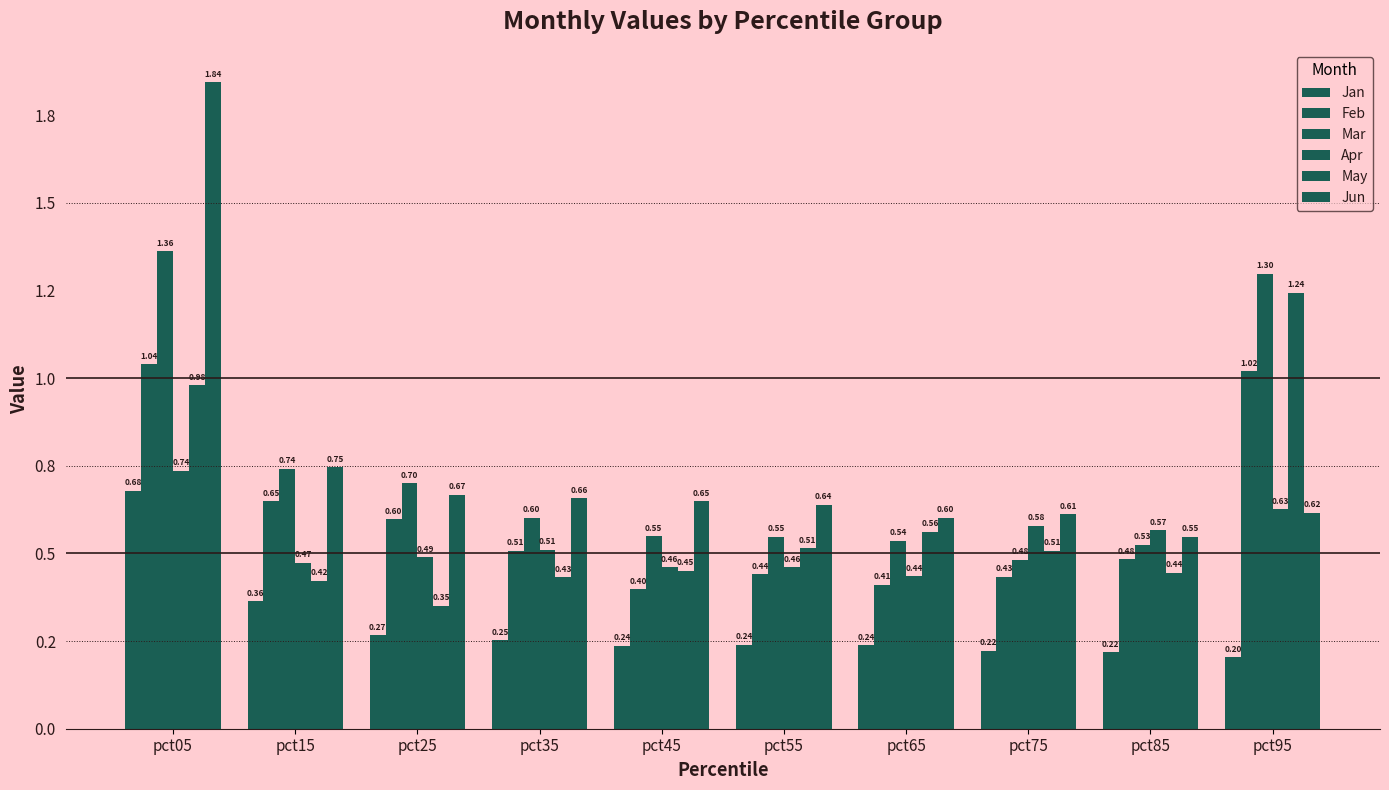

Does the chart contain stacked bars?

No